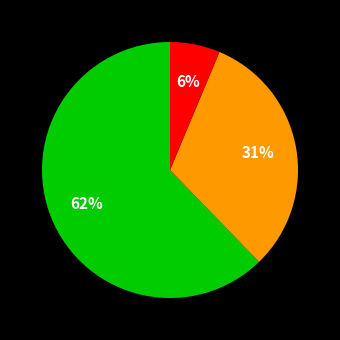

Does any single category account for the majority?

Yes